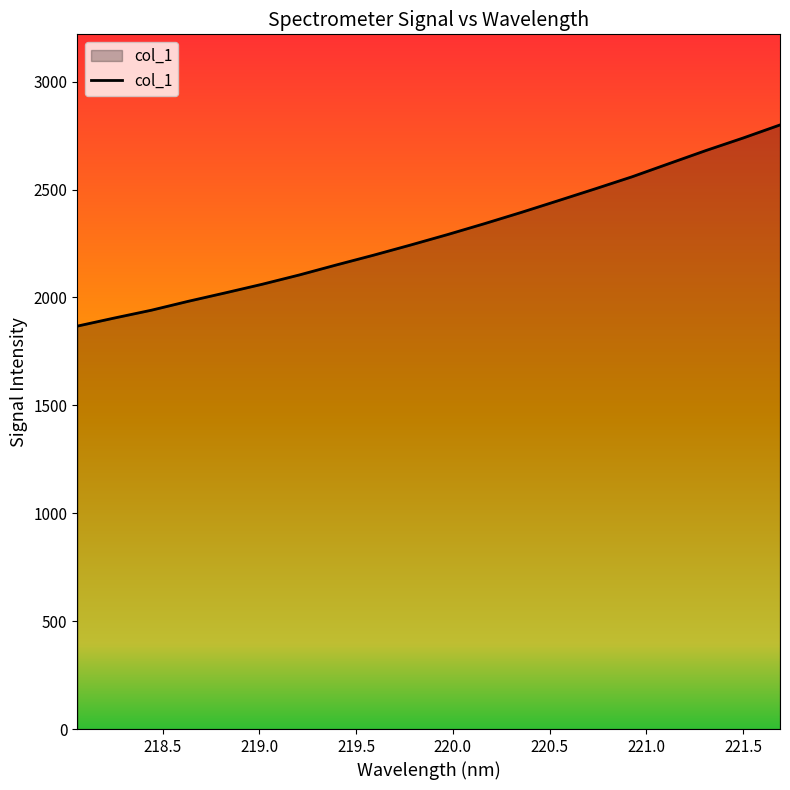

What is the difference between the maximum and minimum values?

932.3